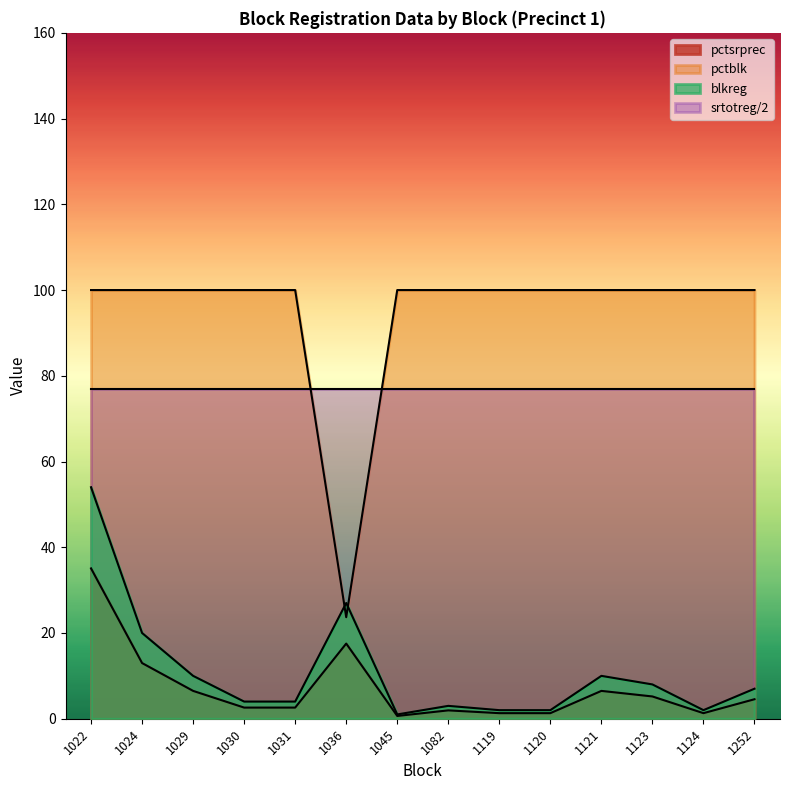

True or false: pctsrprec and blkreg intersect in this chart.

False